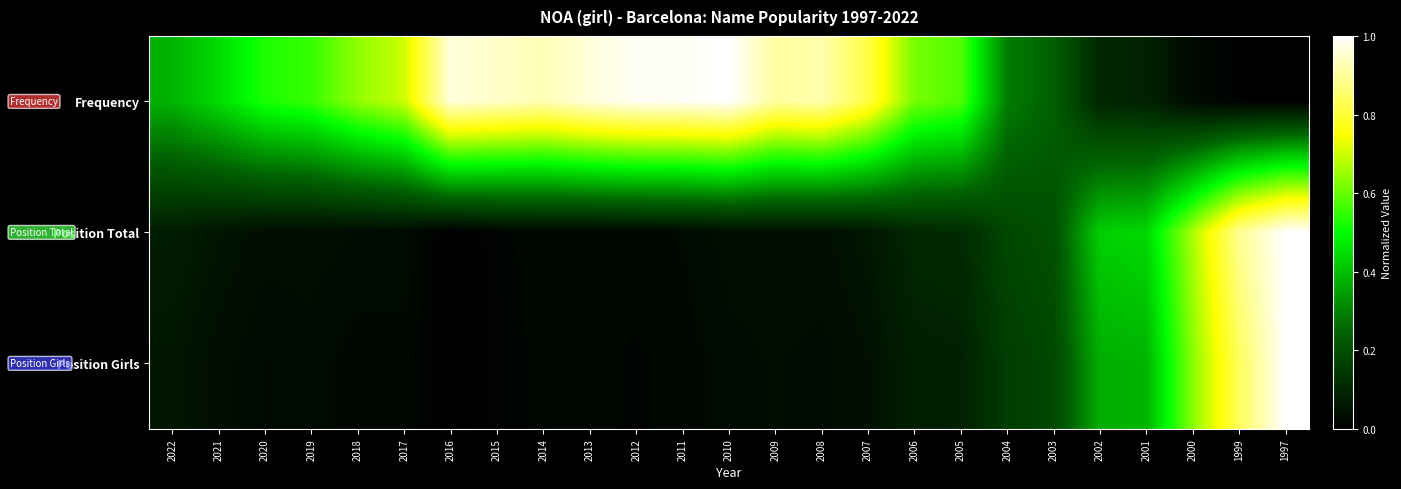

What is the total value across all series at 2000?

1.3